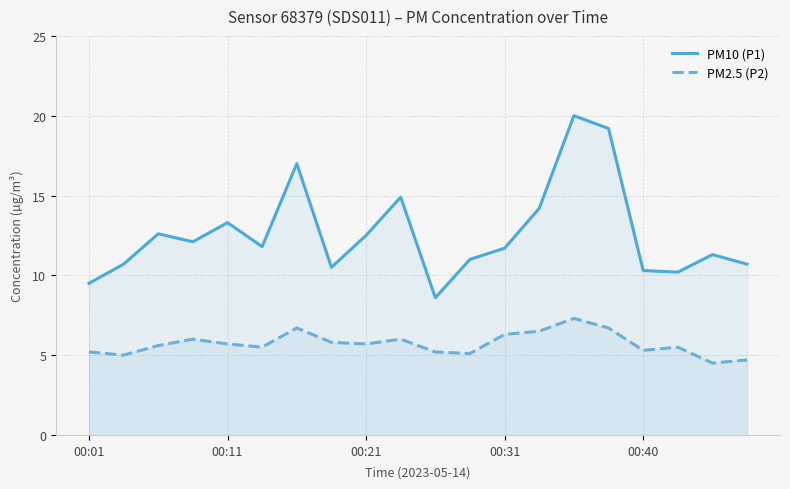

Rank the series by their average value, from lowest to highest.

PM2.5 (P2), PM10 (P1)